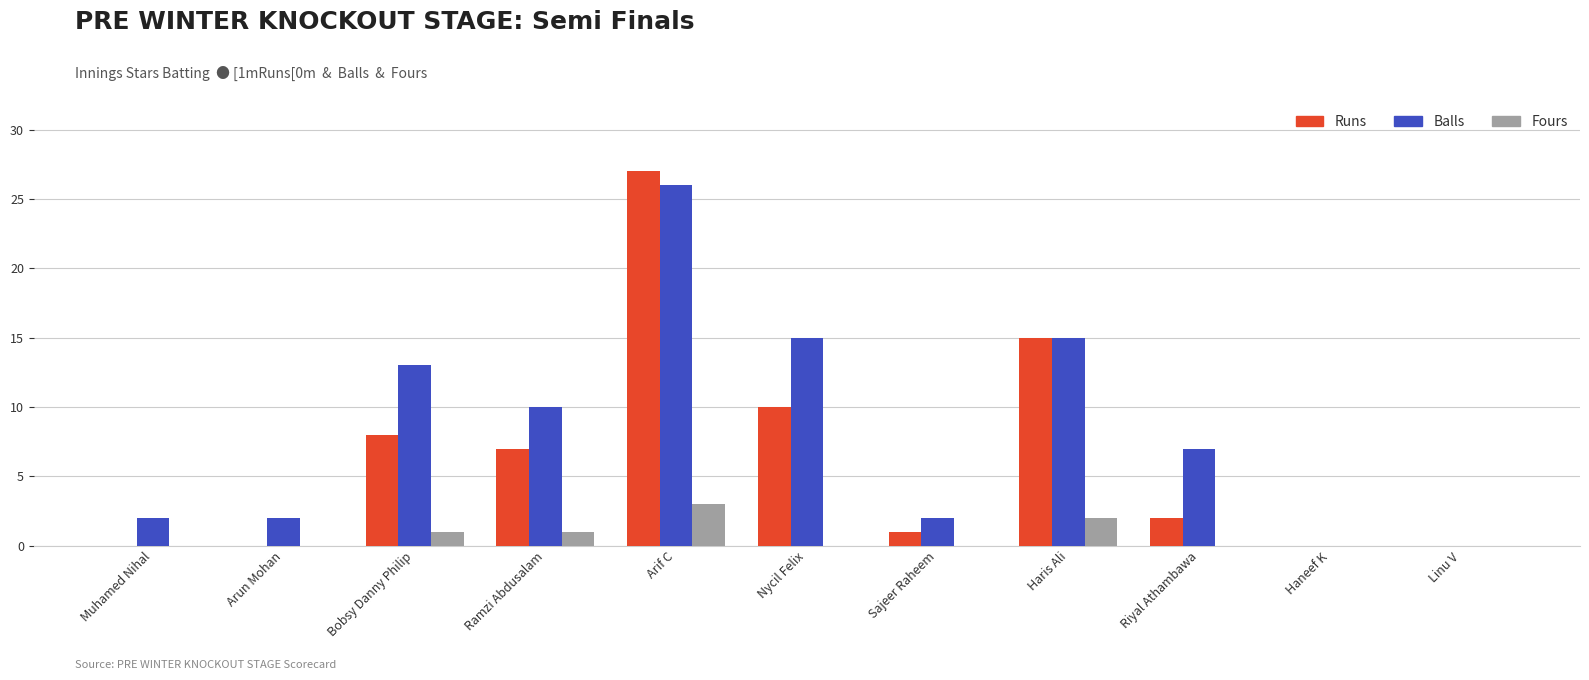

What is the spread (max minus min) of values at Bobsy Danny Philip?

12